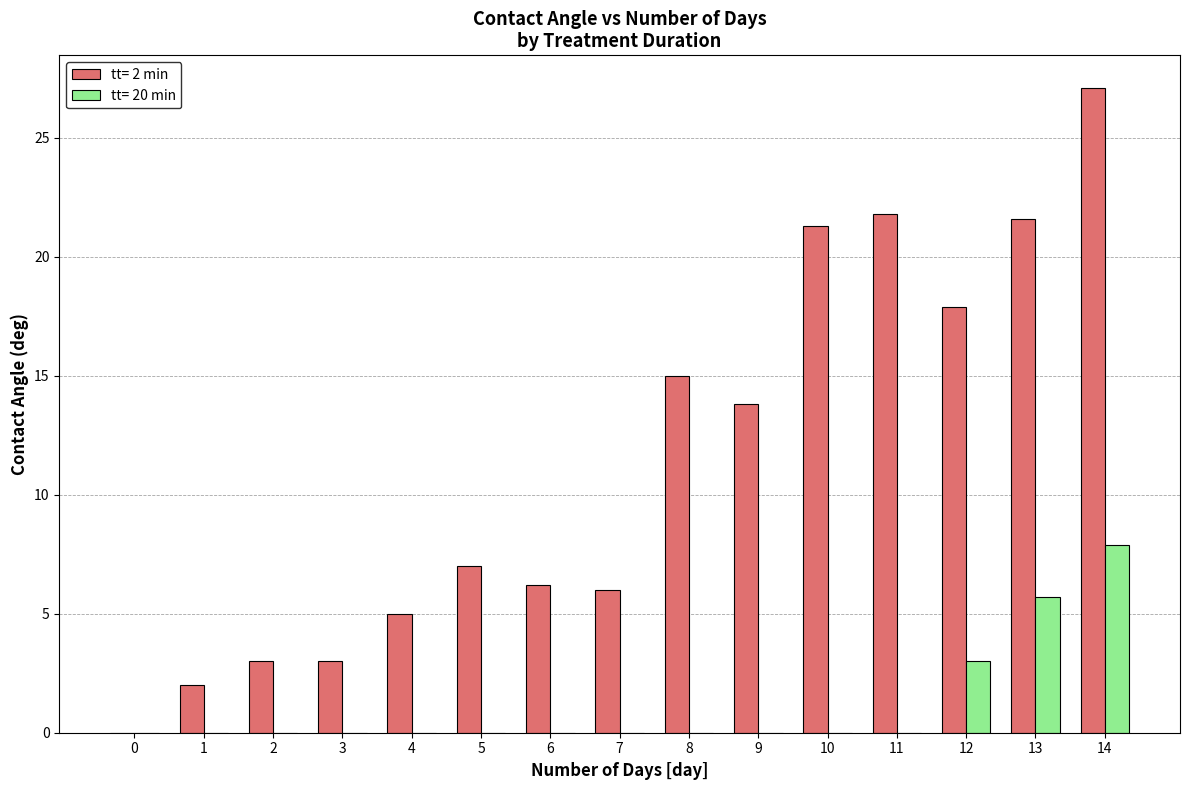

What is the sum of all tt= 20 min values?

16.6